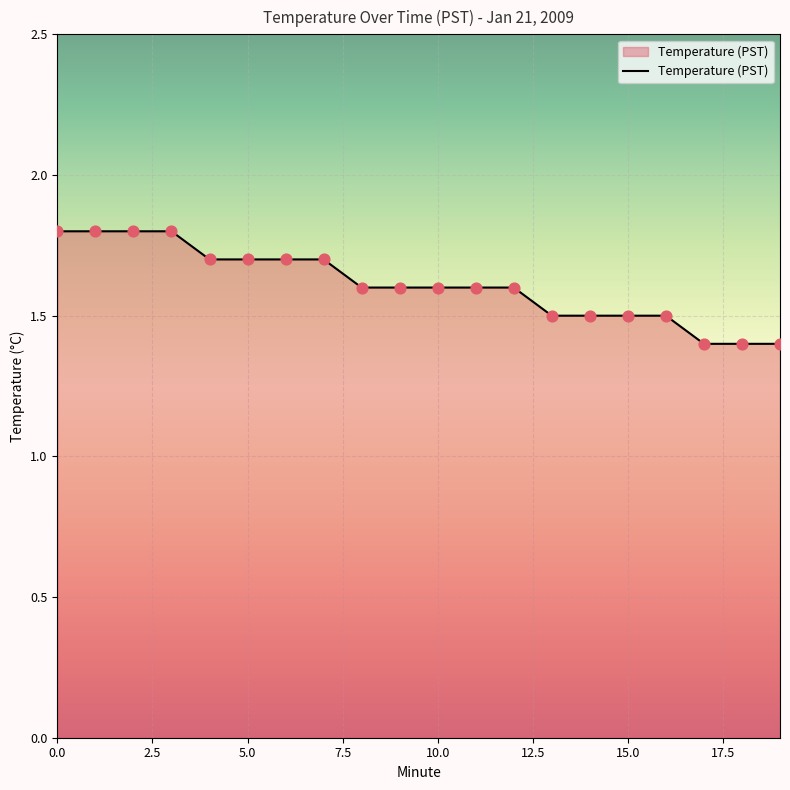

What is the minimum value shown in the chart?

1.4